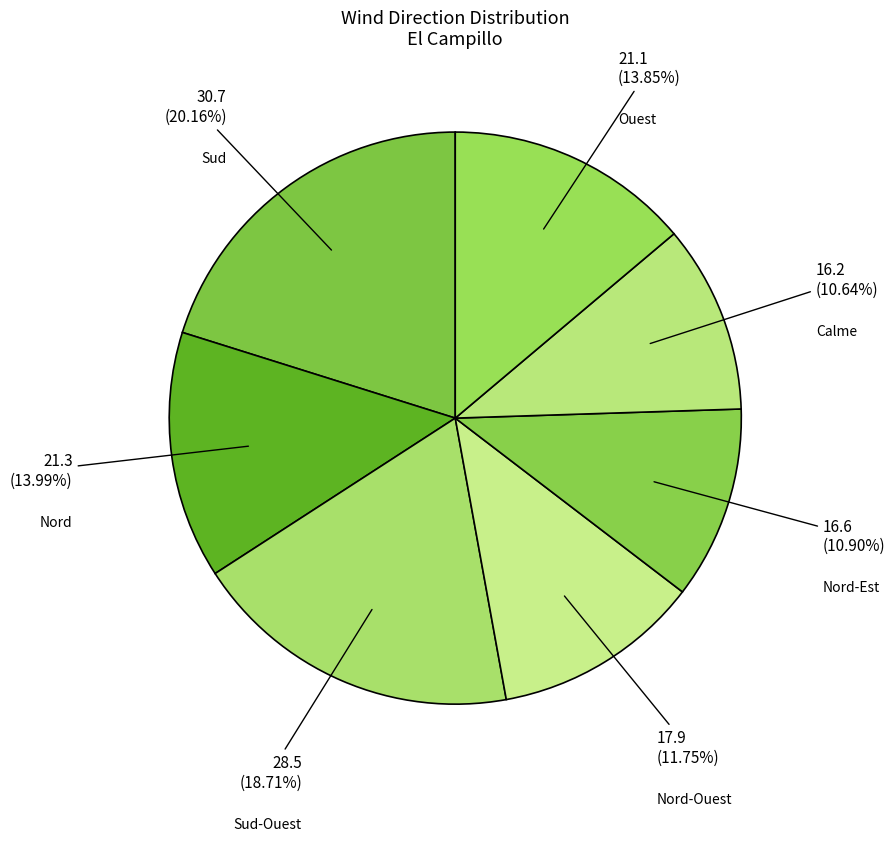

Count the number of slices in the pie.

7